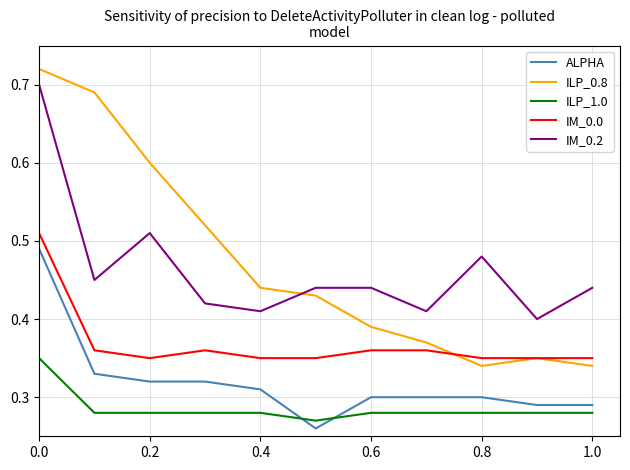

Count the number of categories in the chart.

11